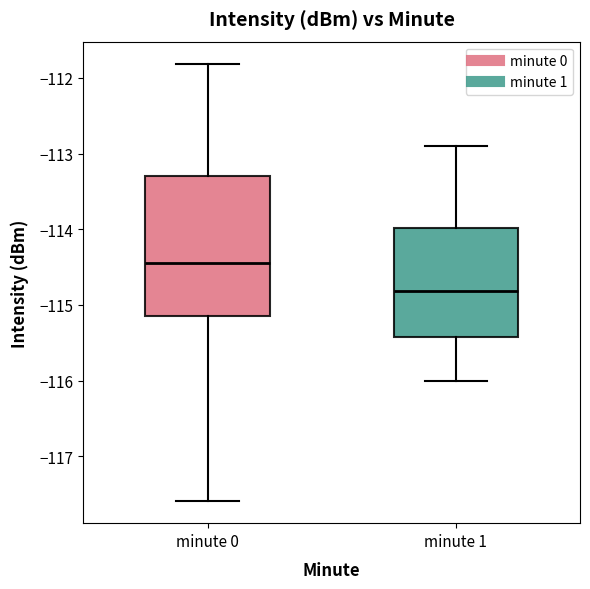

Comparing the boxes themselves (not the whiskers), which one is the tallest?

minute 0